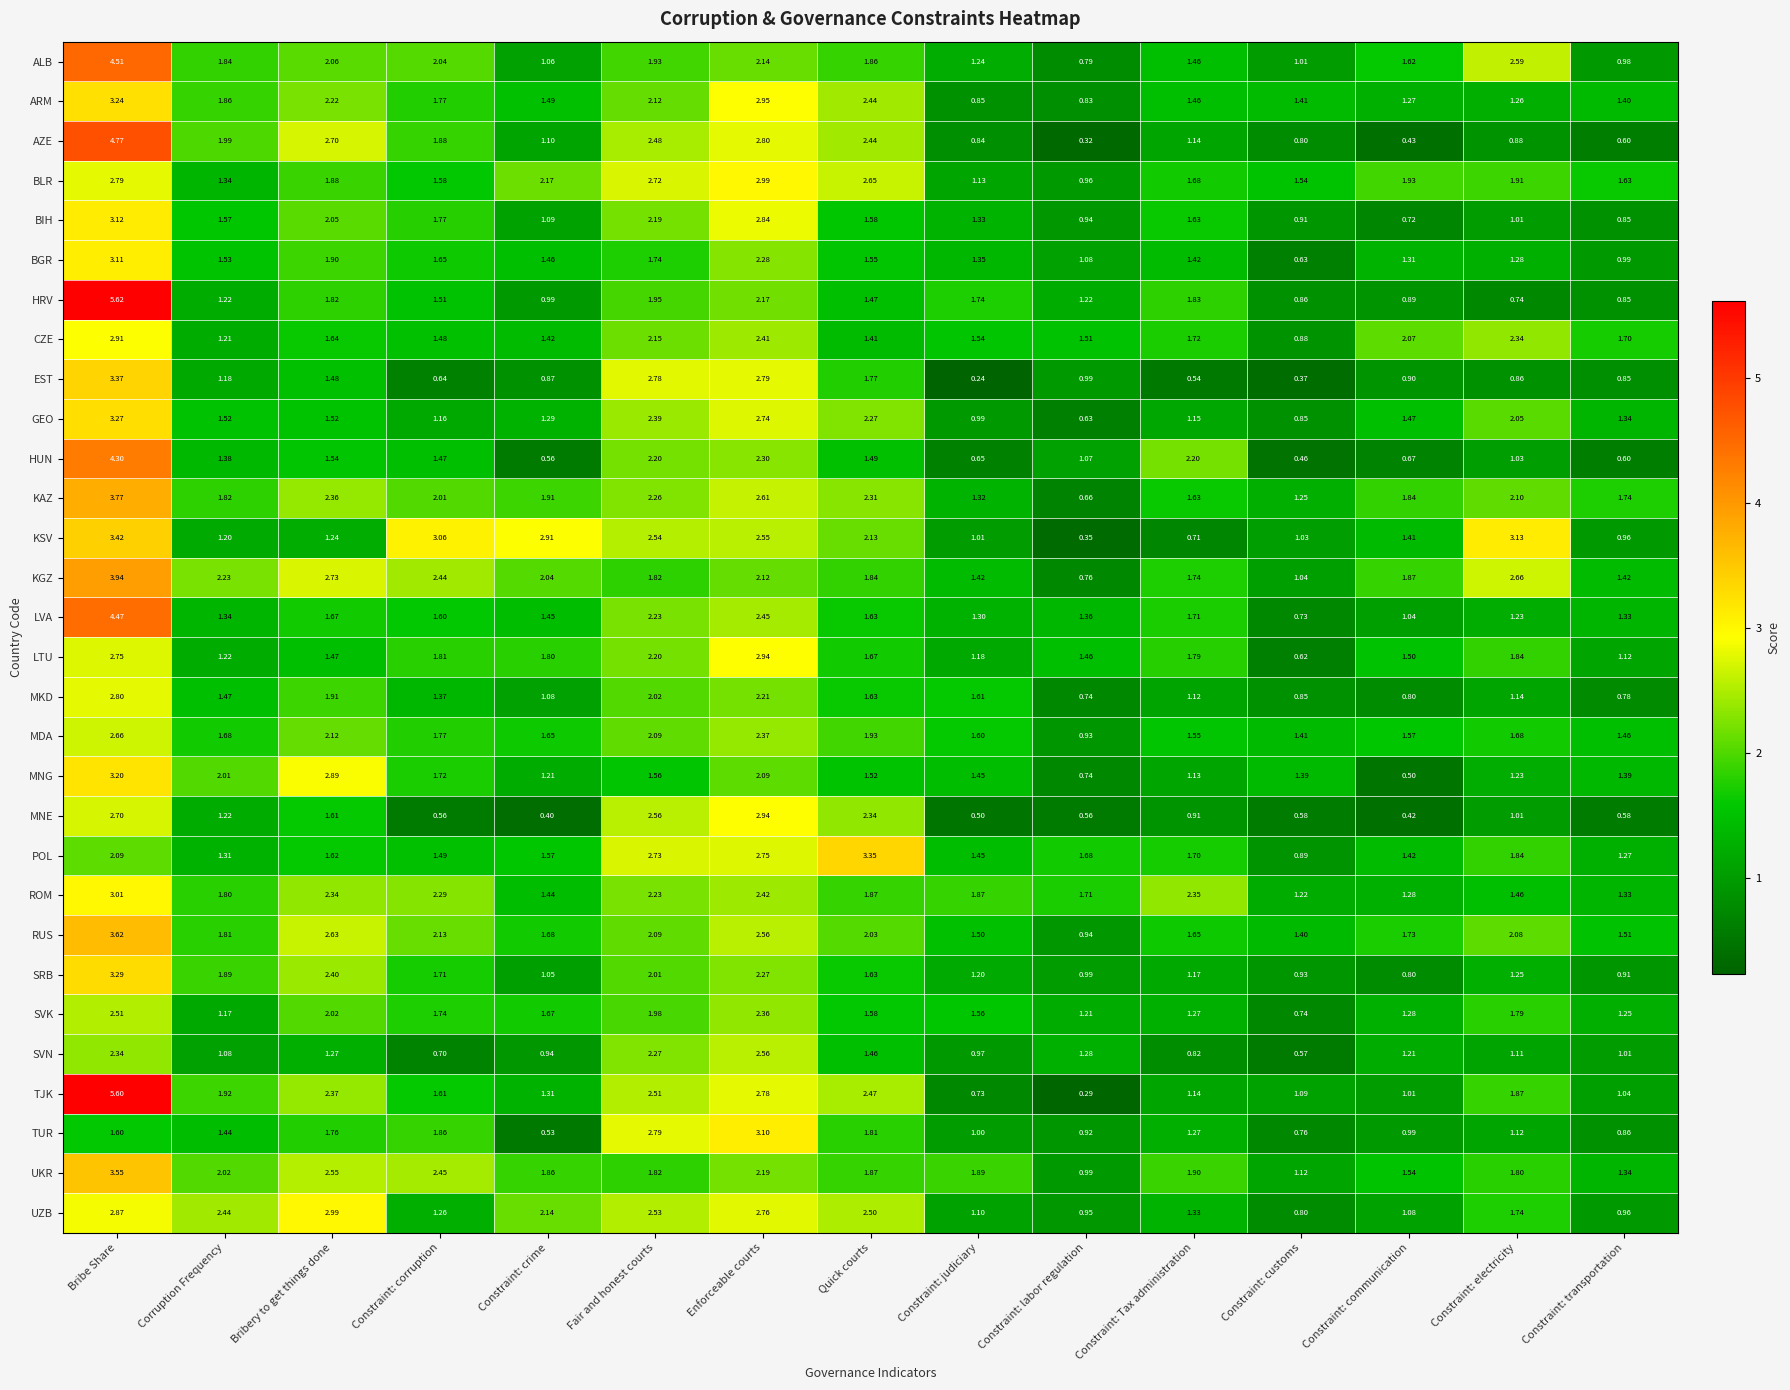

Between Fair and honest courts and Constraint: Tax administration, which series saw the biggest shift?

EST